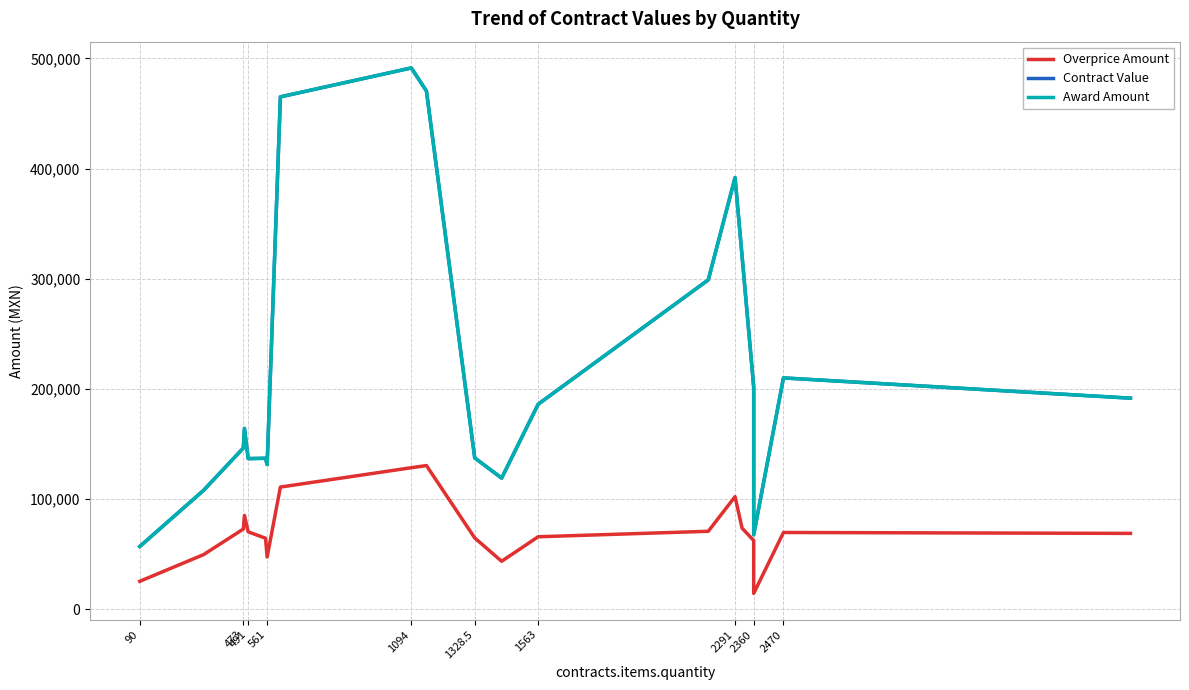

What are all the series names shown in the legend?

Overprice Amount, Contract Value, Award Amount